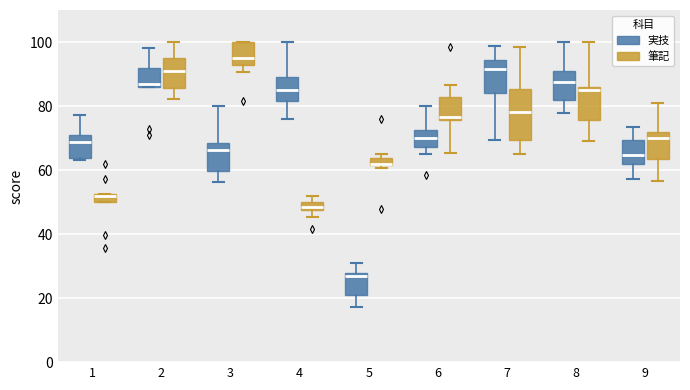

Which box has the highest median line?

3 (筆記)